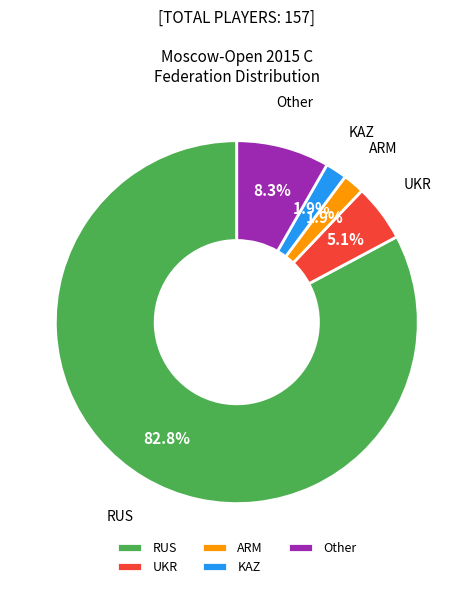

What is the ratio of the value at ARM to the value at KAZ?

1.0